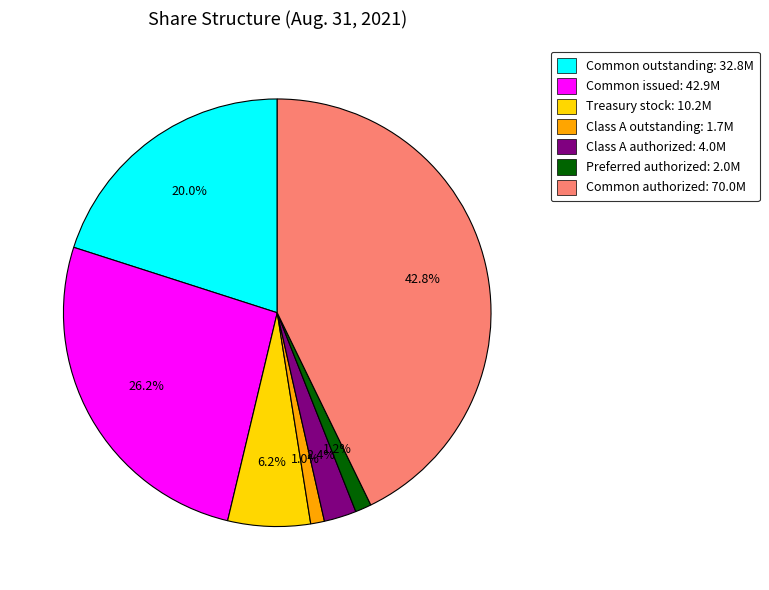

Which category has the biggest portion of the pie?

Common authorized: 70.0M